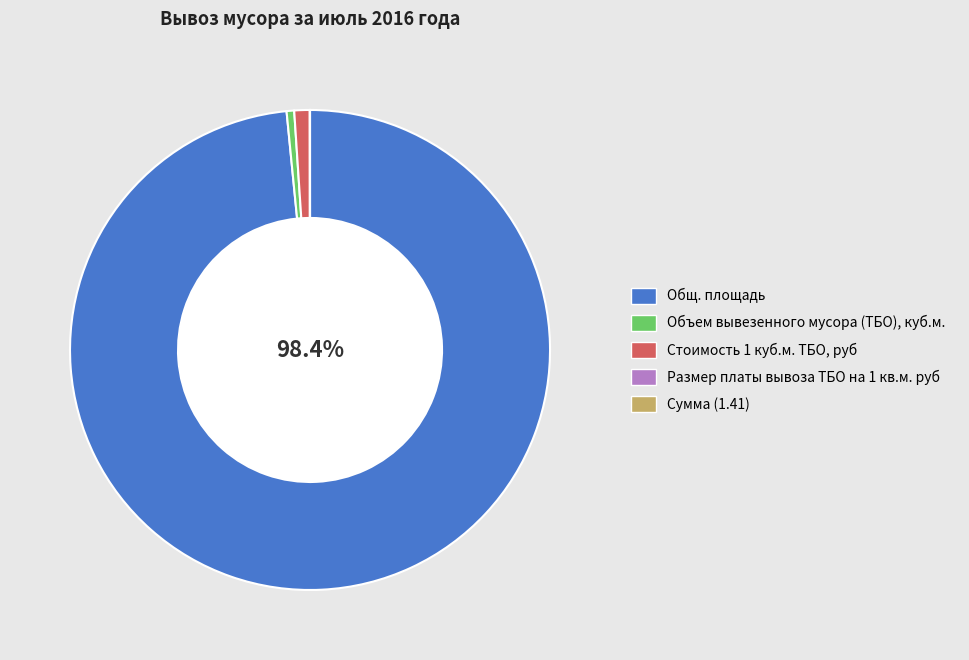

Which category has the biggest portion of the pie?

Общ. площадь